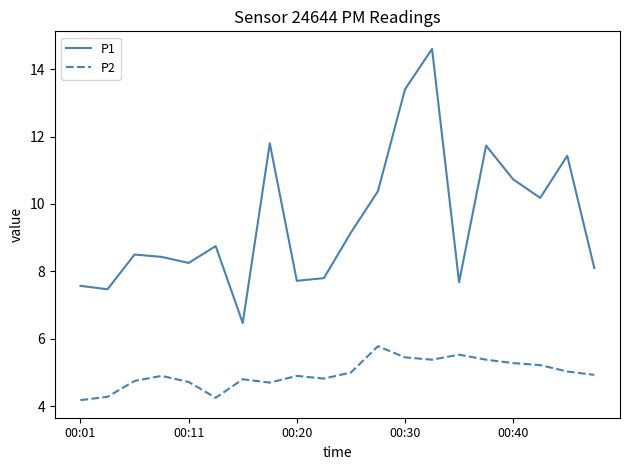

True or false: P2 and P1 intersect in this chart.

False